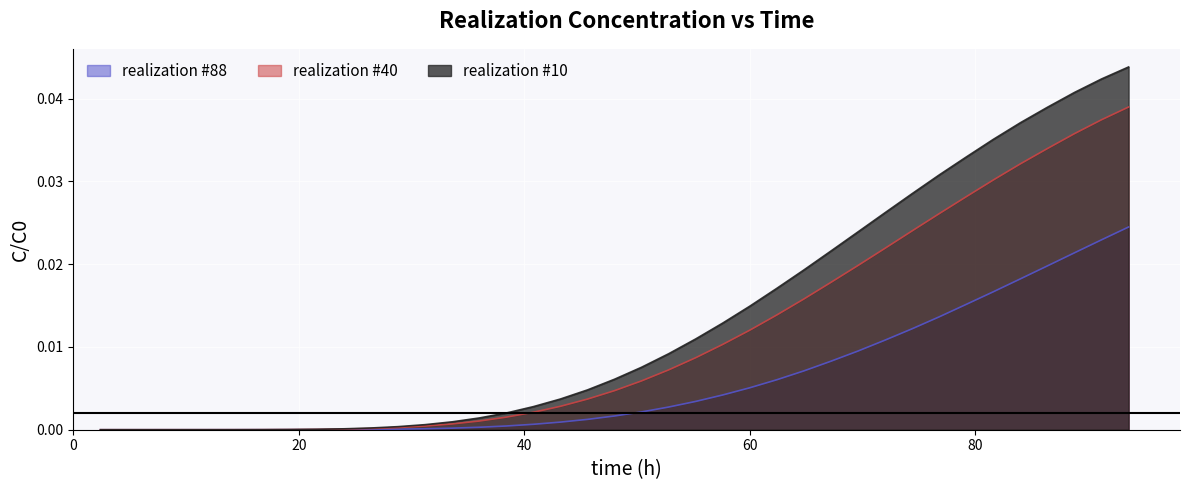

Reading right to left, what are all the values shown in this chart?

realization #10: 0.0	0.0	0.0	0.0	0.0	0.0	0.0	0.0	0.0	0.0	0.0	0.0	0.0	0.0	0.0	0.0	0.0	0.0	0.0	0.0	0.0	0.0	0.0	0.0	0.0	0.0	0.0	0.0	0.0	0.0	0.0	0.0	0.0	0.0	0.0	0.0	0.0	0.0	0.0	0.0
realization #88: 0.0	0.0	0.0	0.0	0.0	0.0	0.0	0.0	0.0	0.0	0.0	0.0	0.0	0.0	0.0	0.0	0.0	0.0	0.0	0.0	0.0	0.0	0.0	0.0	0.0	0.0	0.0	0.0	0.0	0.0	0.0	0.0	0.0	0.0	0.0	0.0	0.0	0.0	0.0	0.0
realization #40: 0.0	0.0	0.0	0.0	0.0	0.0	0.0	0.0	0.0	0.0	0.0	0.0	0.0	0.0	0.0	0.0	0.0	0.0	0.0	0.0	0.0	0.0	0.0	0.0	0.0	0.0	0.0	0.0	0.0	0.0	0.0	0.0	0.0	0.0	0.0	0.0	0.0	0.0	0.0	0.0